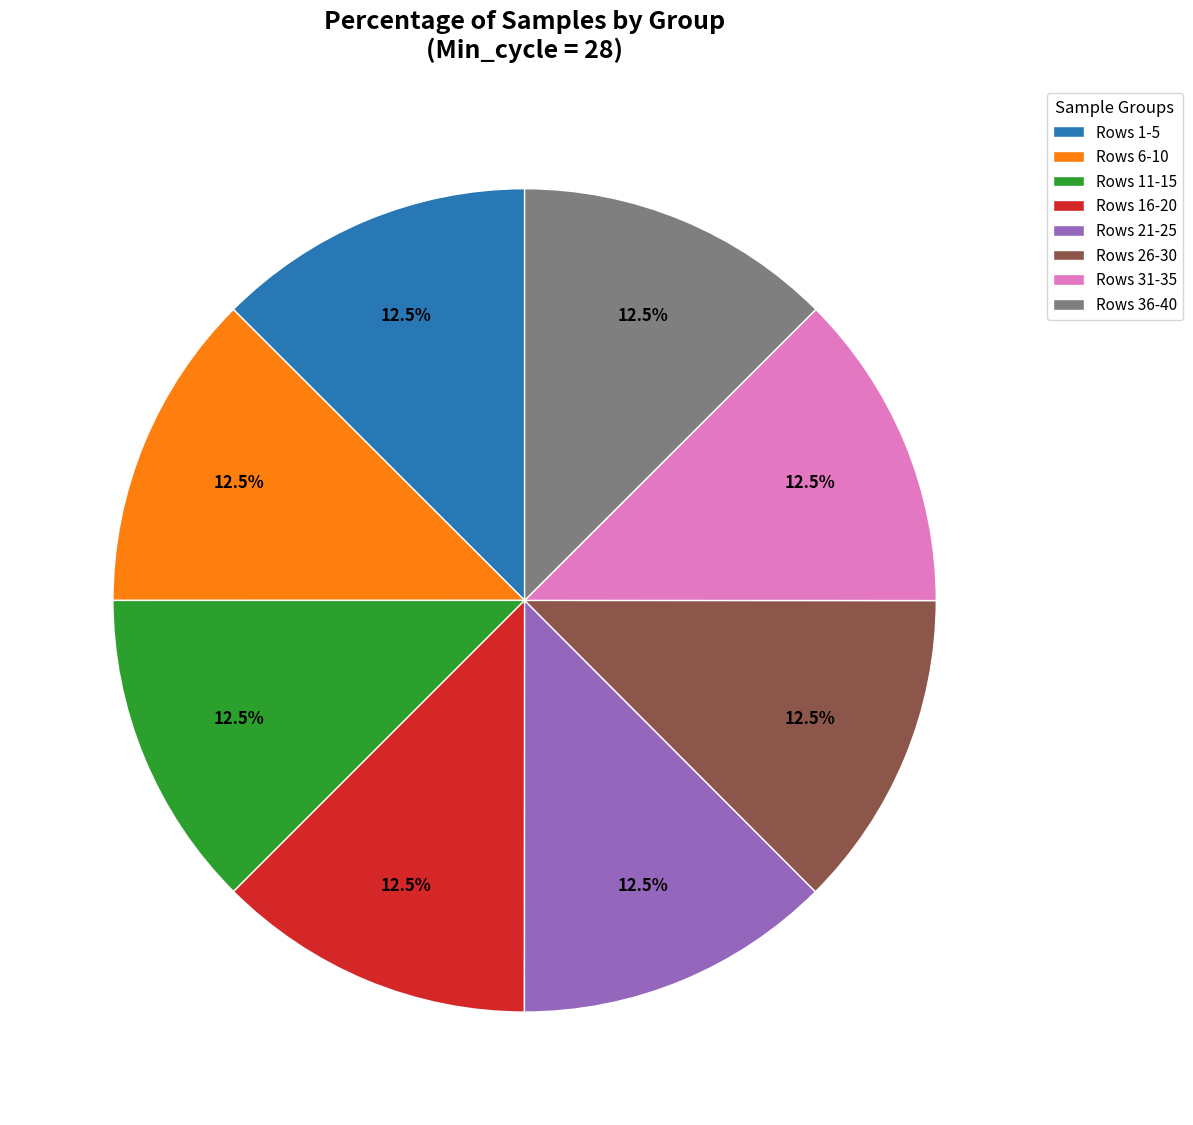

What is the ratio of the value at Rows 11-15 to the value at Rows 26-30?

1.0